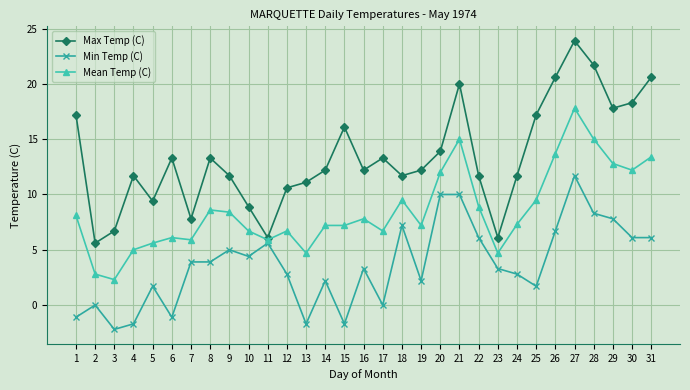

The Mean Temp (C) series shows 3.6 at 7. True or false?

False